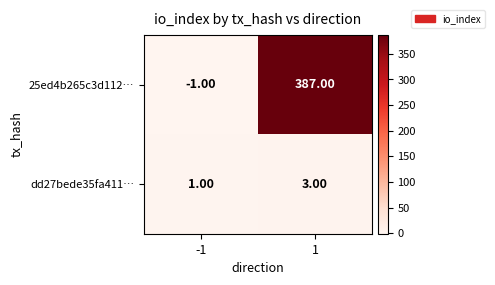

Count the number of categories in the chart.

2